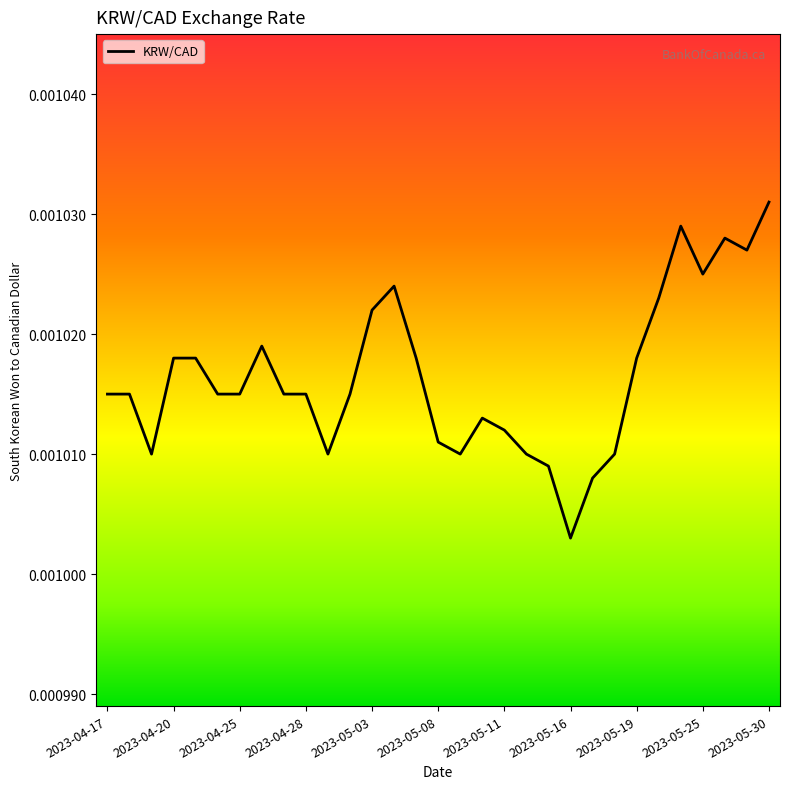

How many points are lower than both their immediate neighbors (excluding endpoints)?

6